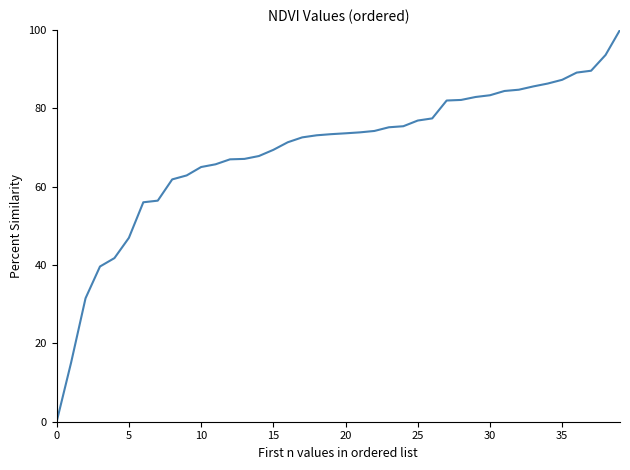

What is the greatest value displayed?

100.0